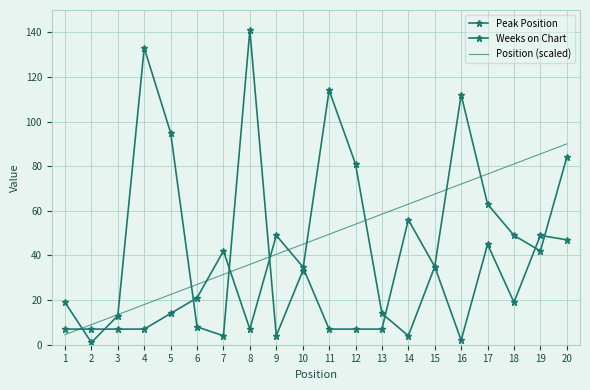

The Position (scaled) series shows 67.5 at 15. True or false?

True